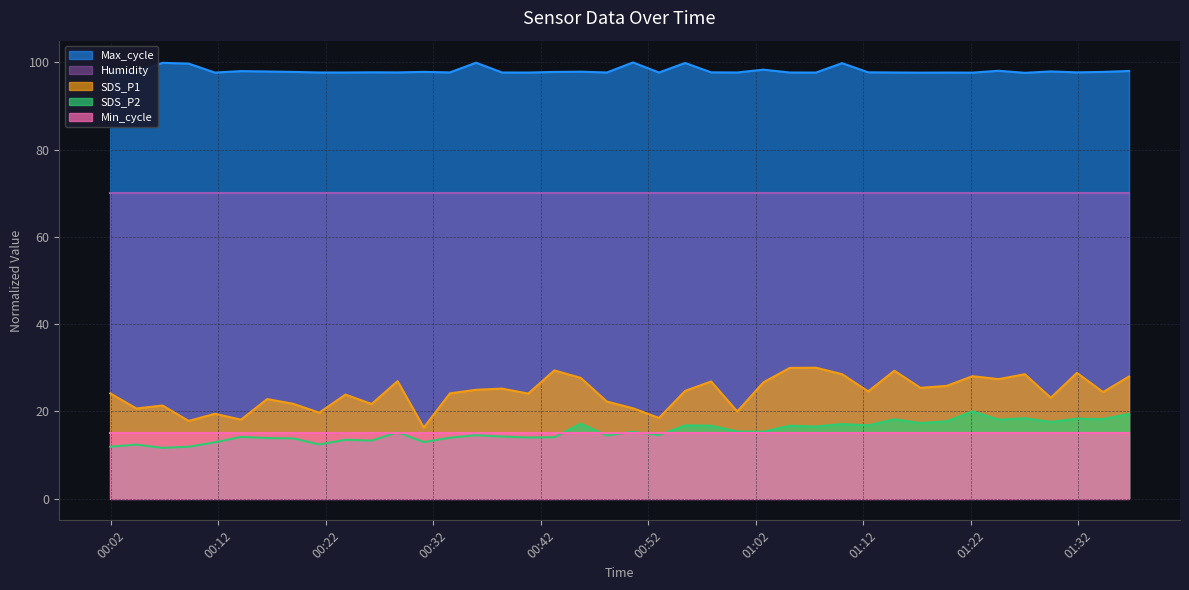

True or false: Max_cycle and SDS_P2 cross at least once.

False